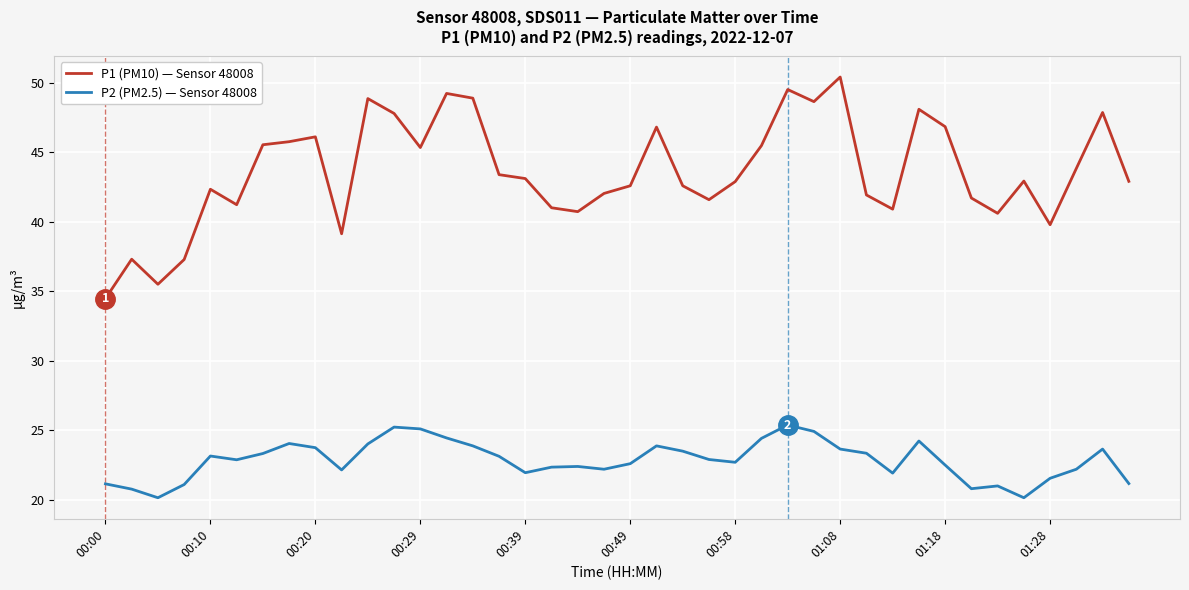

What is the difference between the maximum and minimum values in the P2 (PM2.5) — Sensor 48008 series?

5.2